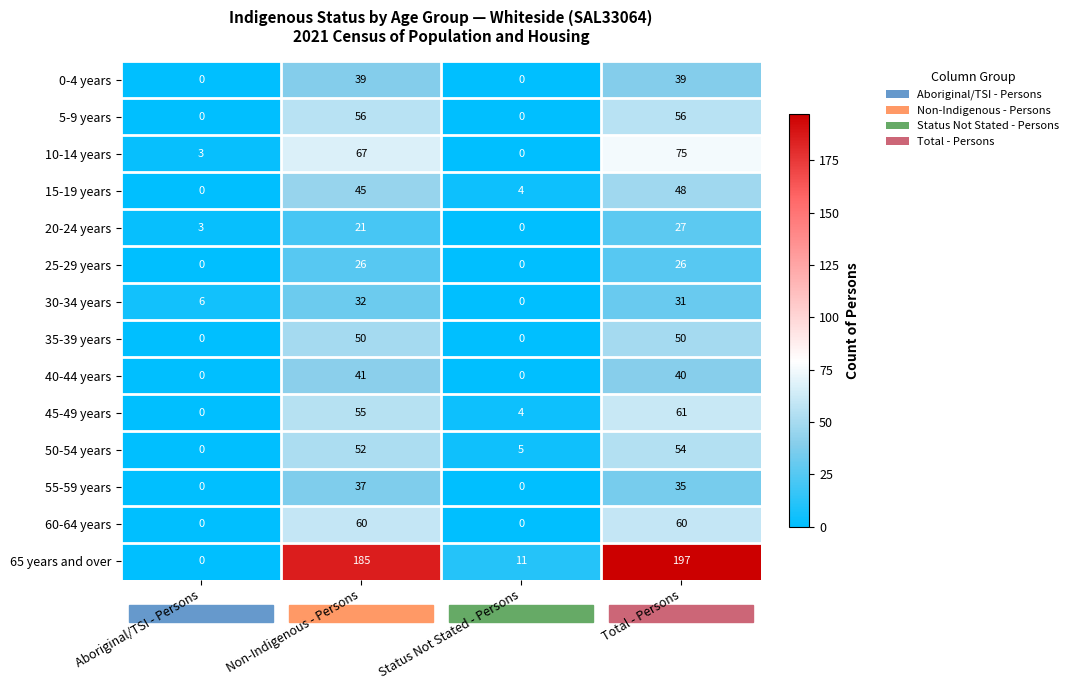

What is the difference between the 25-29 years values at Non-Indigenous - Persons and Status Not Stated - Persons?

26